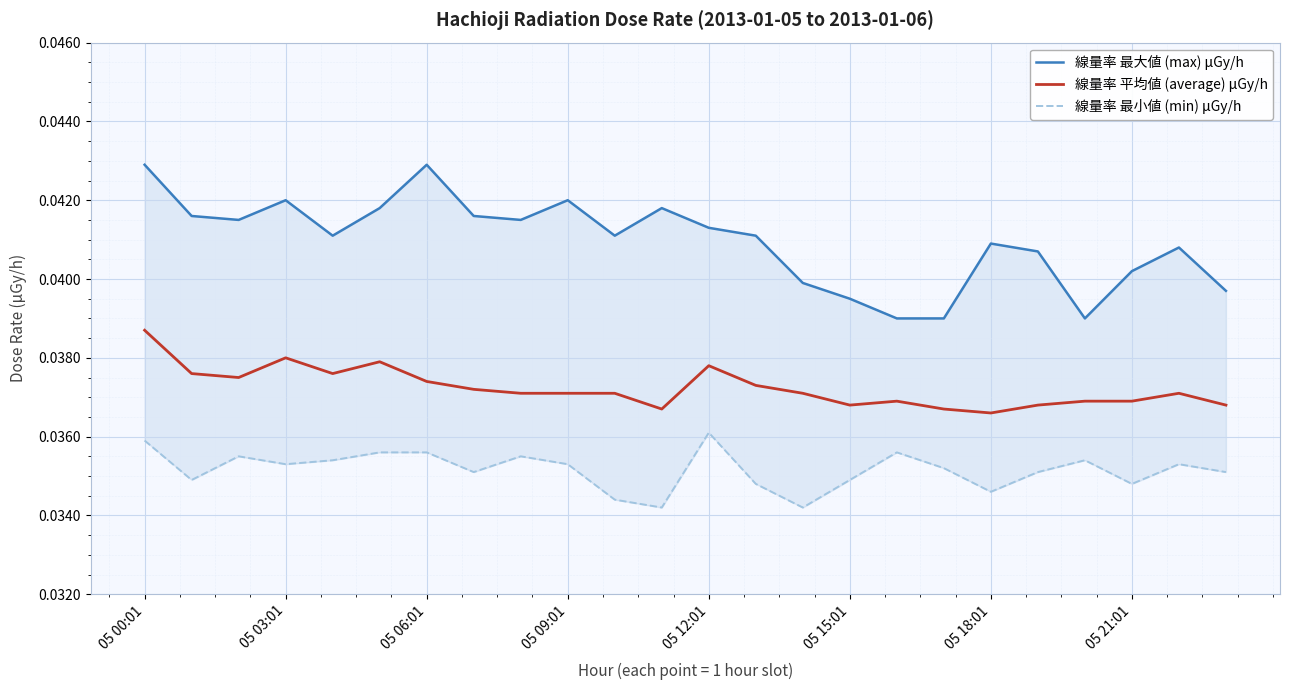

What is the label of the 1st point from the right?

23